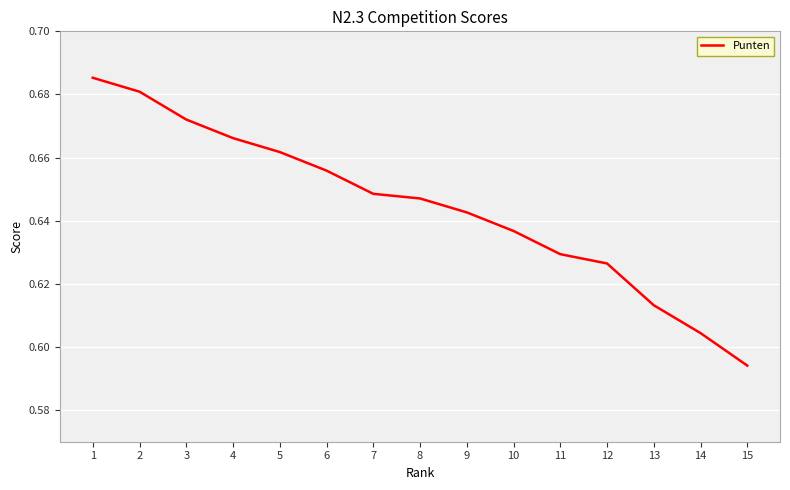

The chart shows a value of 0.9 at 11. True or false?

False